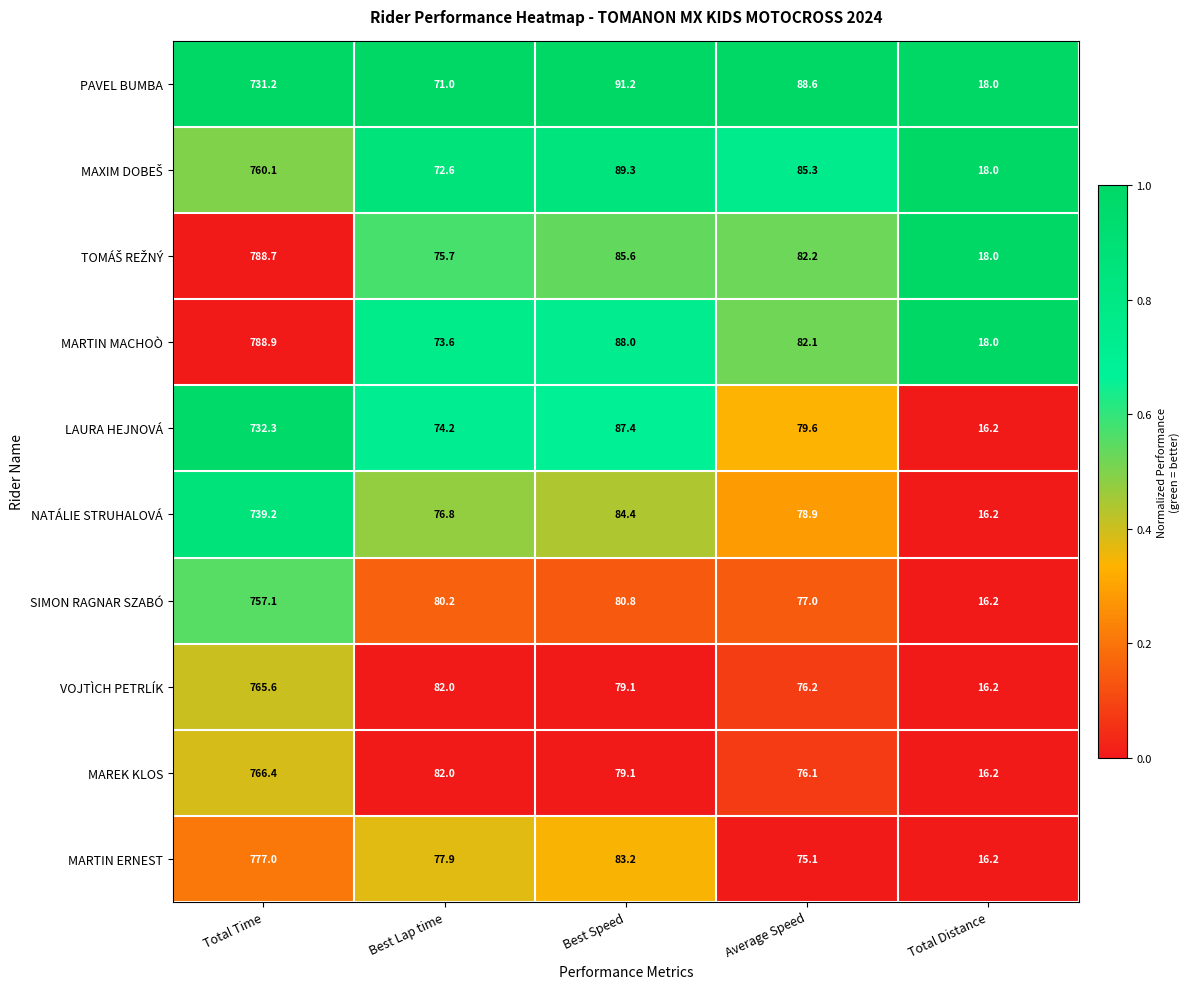

What is the total value across all series at Total Time?

7606.5